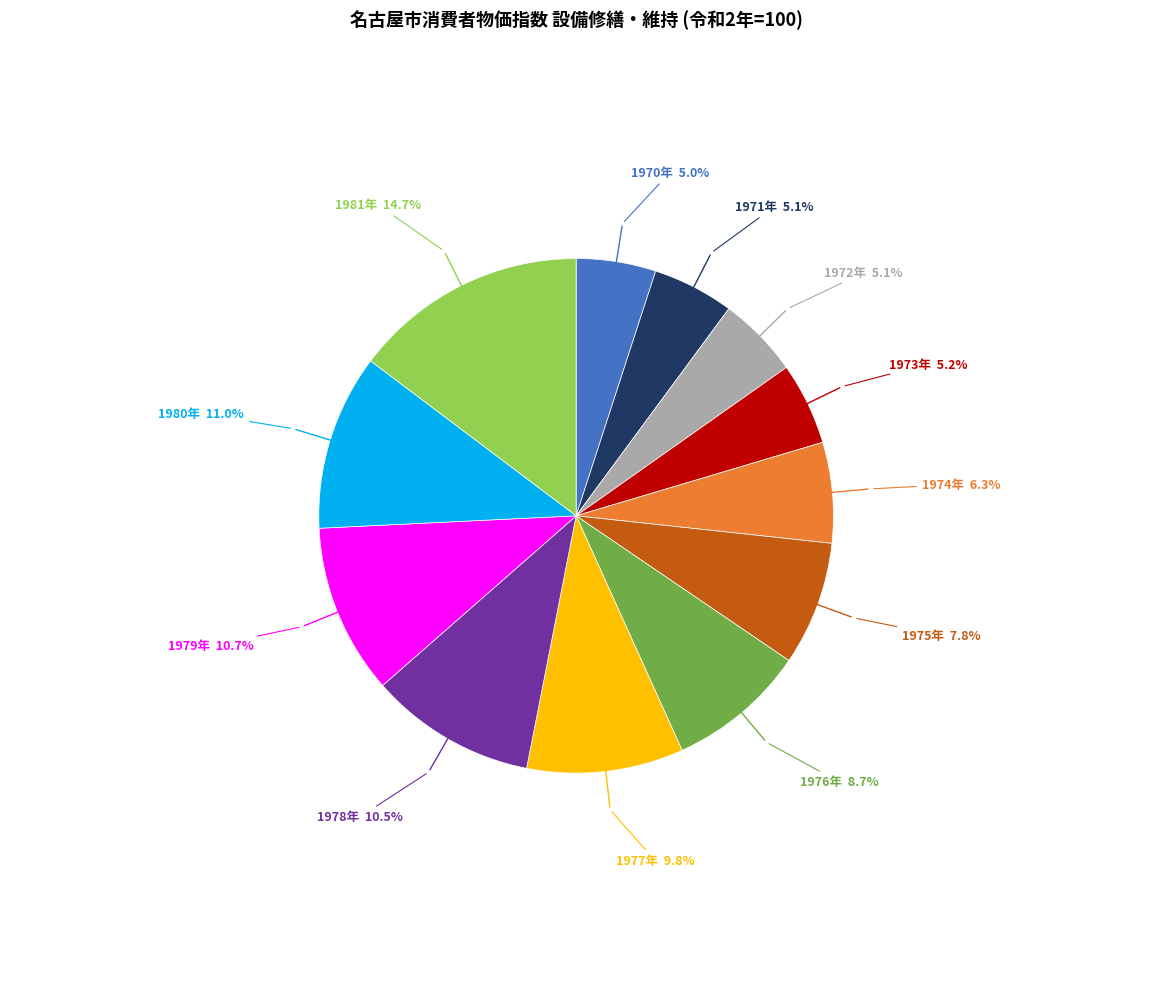

Is there any slice that represents more than half of the pie?

No